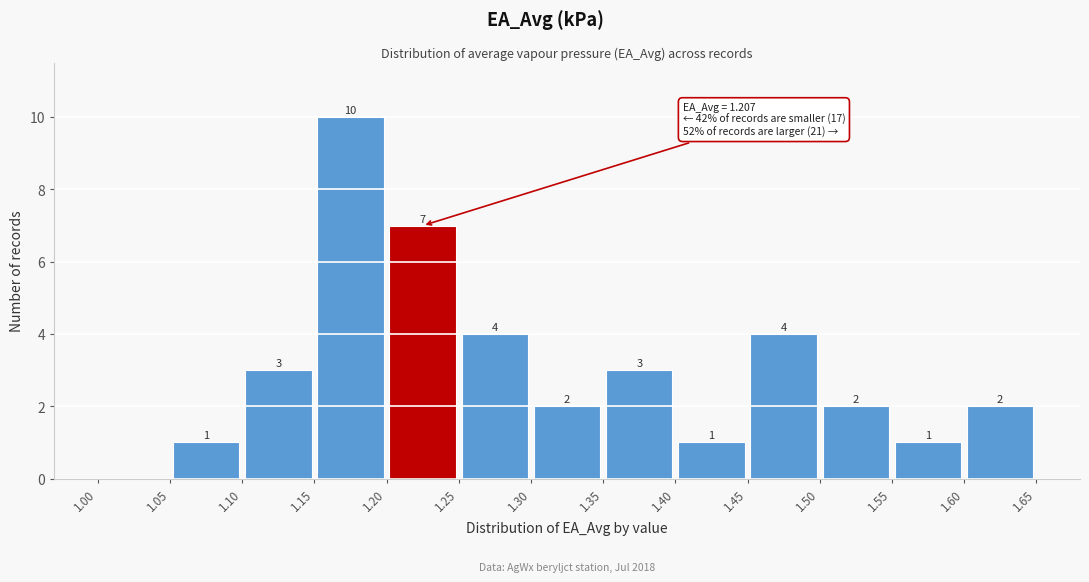

Which range on the x-axis has the tallest bar?

1.15 to 1.20